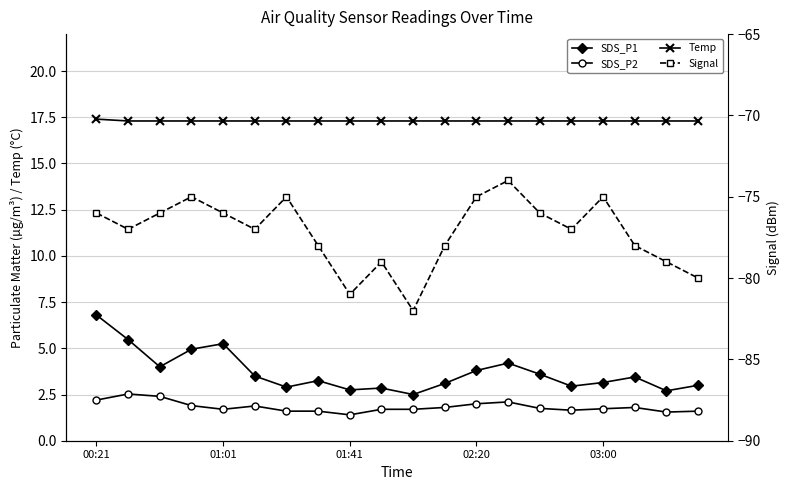

At which category is the sum across all series the highest?

00:21